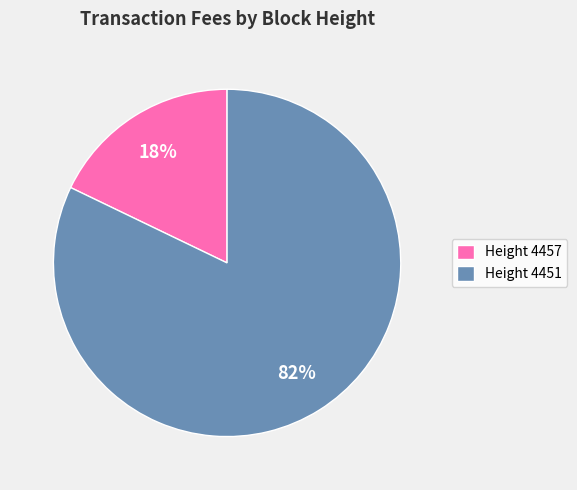

Is there a majority slice in this chart?

Yes